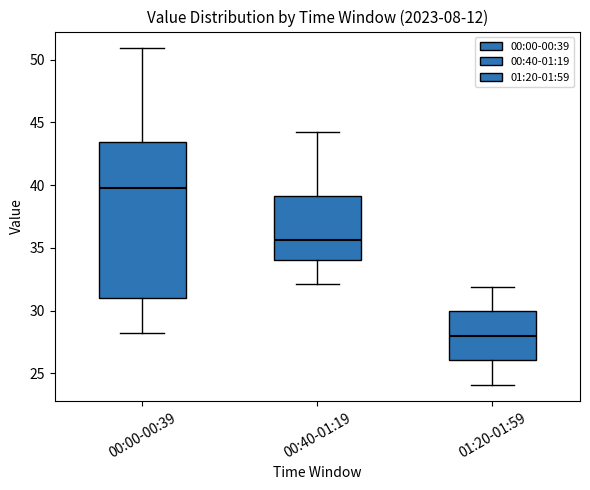

Reading left to right, read every box against the y-axis: the position of its median line, the range the box covers, and the ends of its whiskers. The values are not printed on the chart, so give them approximately, as read against the axis.

00:00-00:39: median 40.0, box 31.0 to 43.5, whiskers 28.0 to 51.0
00:40-01:19: median 35.5, box 34.0 to 39.0, whiskers 32.0 to 44.0
01:20-01:59: median 28.0, box 26.0 to 30.0, whiskers 24.0 to 32.0